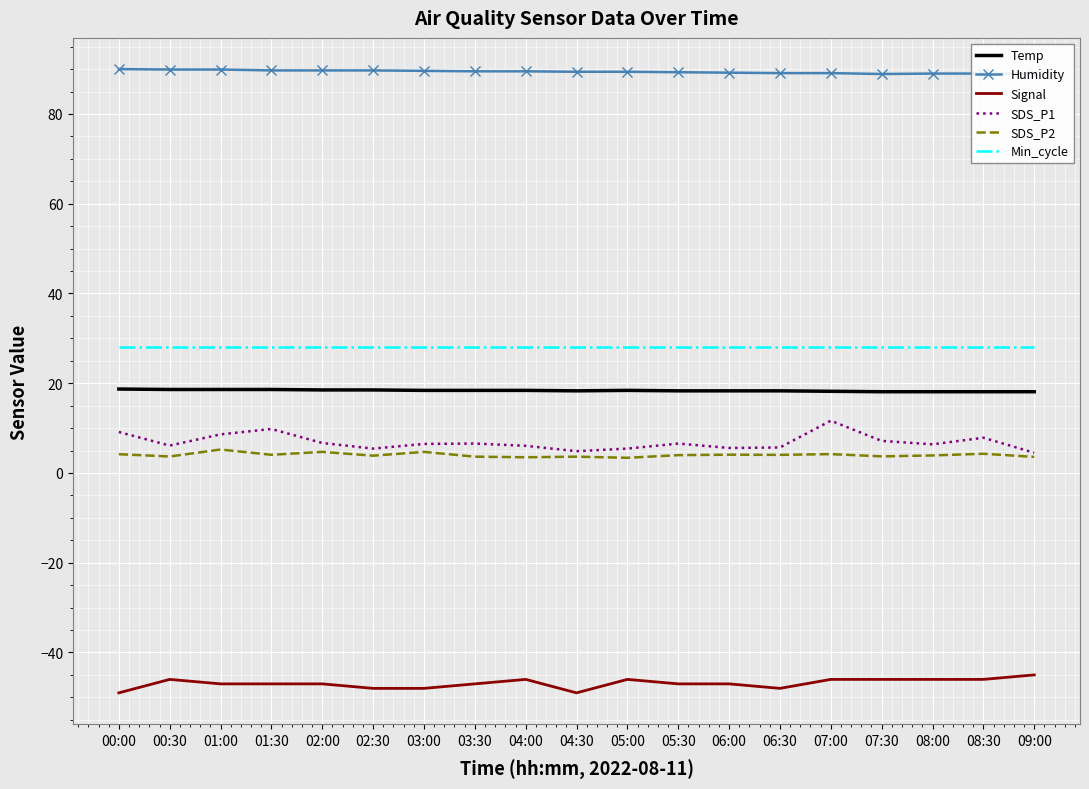

True or false: Temp and Signal cross at least once.

False